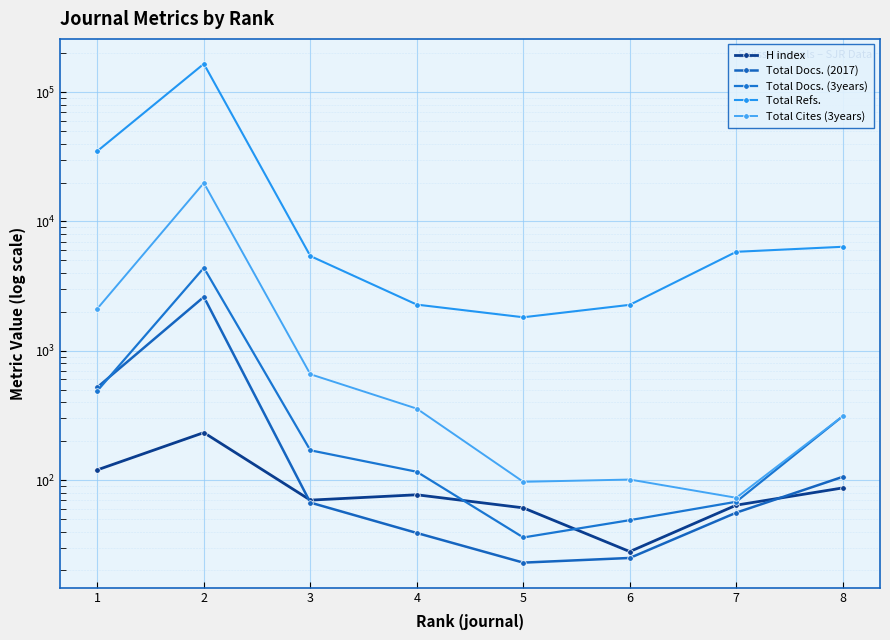

Is the value of Total Cites (3years) at 7 greater than the value of Total Docs. (2017) at 7?

Yes